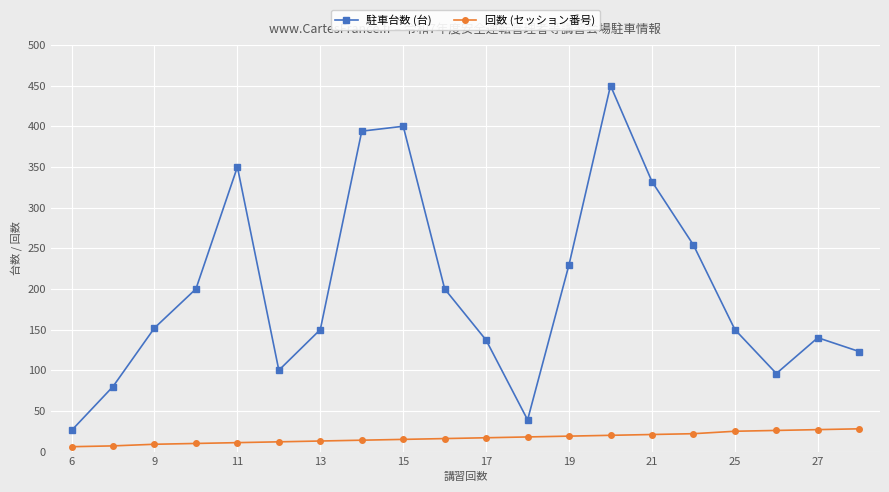

At how many categories does at least one series exceed 277?

5